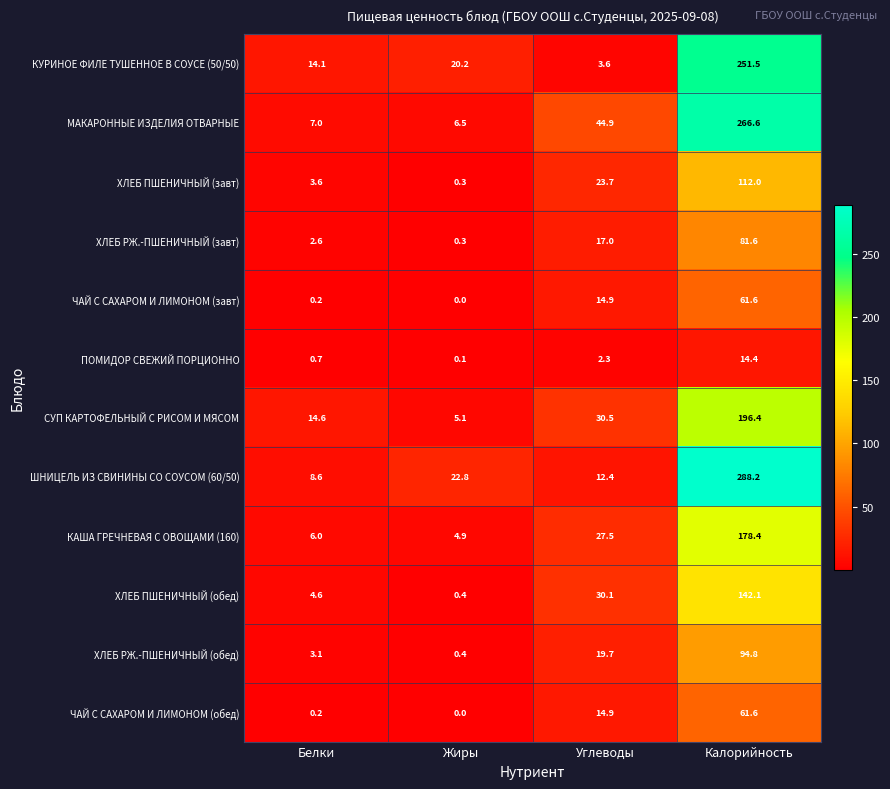

What is the difference between the ХЛЕБ РЖ.-ПШЕНИЧНЫЙ (обед) values at Белки and Углеводы?

16.6